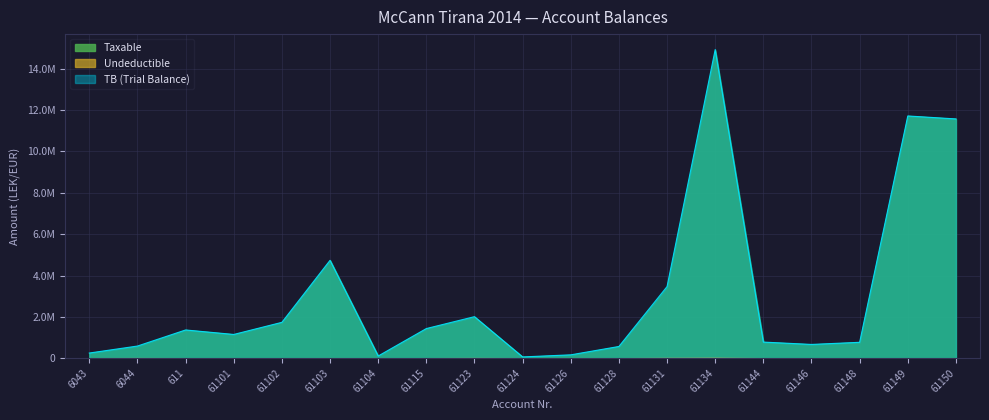

Rank the series at 6044 from highest to lowest value.

TB, Taxable, Undeductible